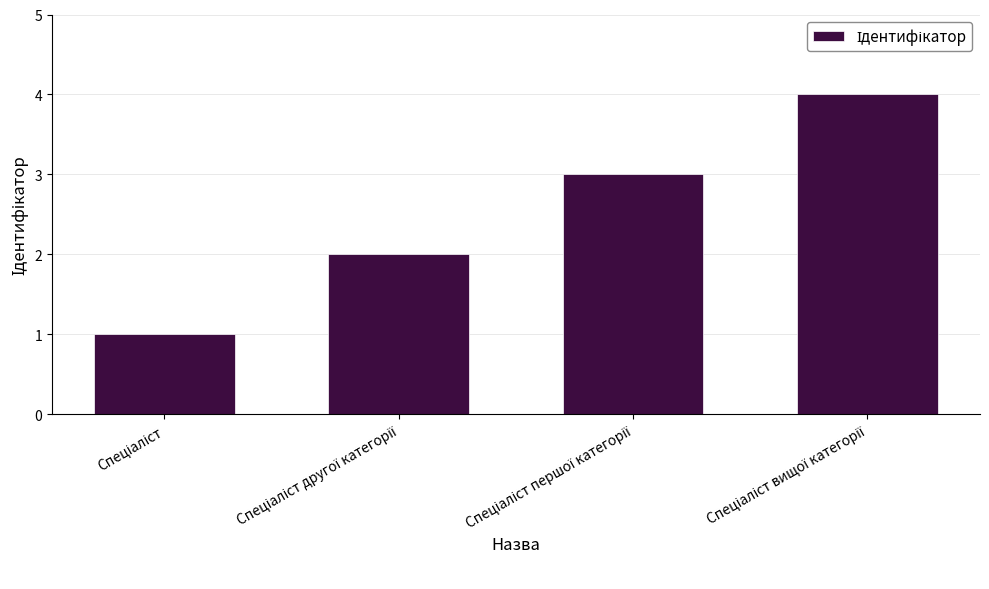

What is the greatest value displayed?

4